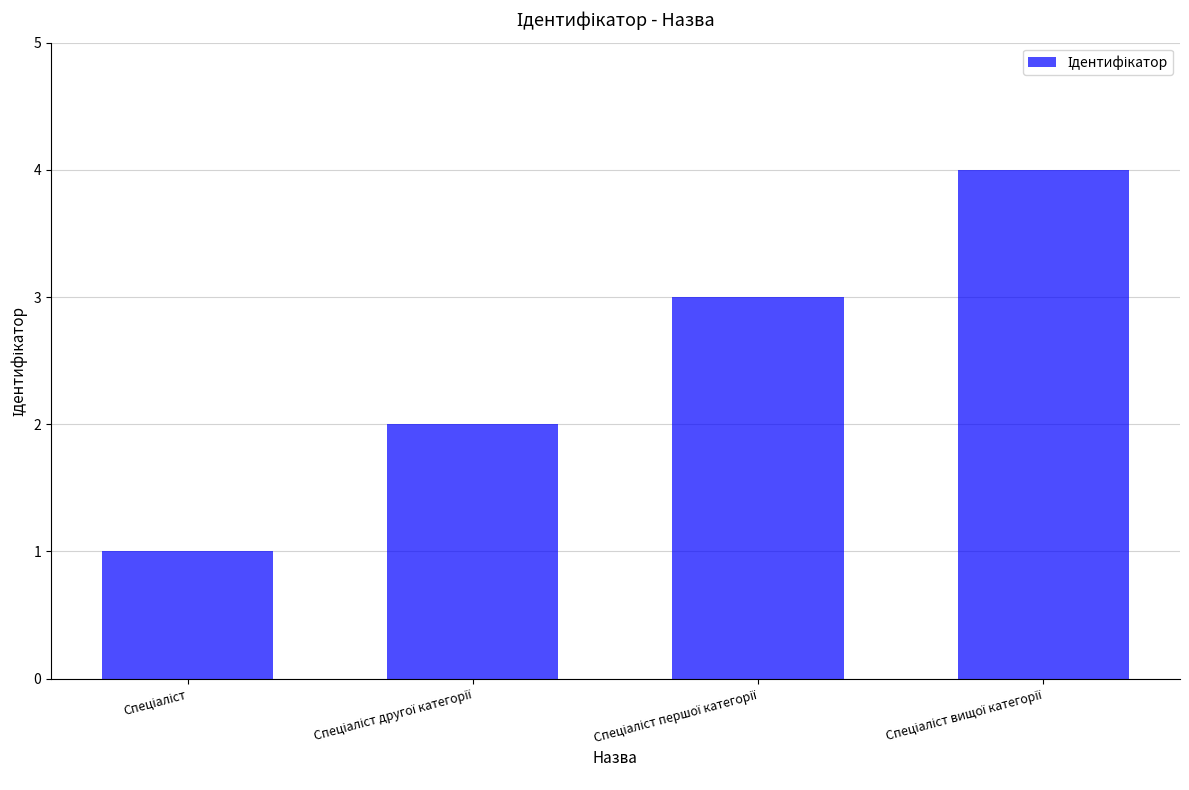

What is the sum of all values?

10